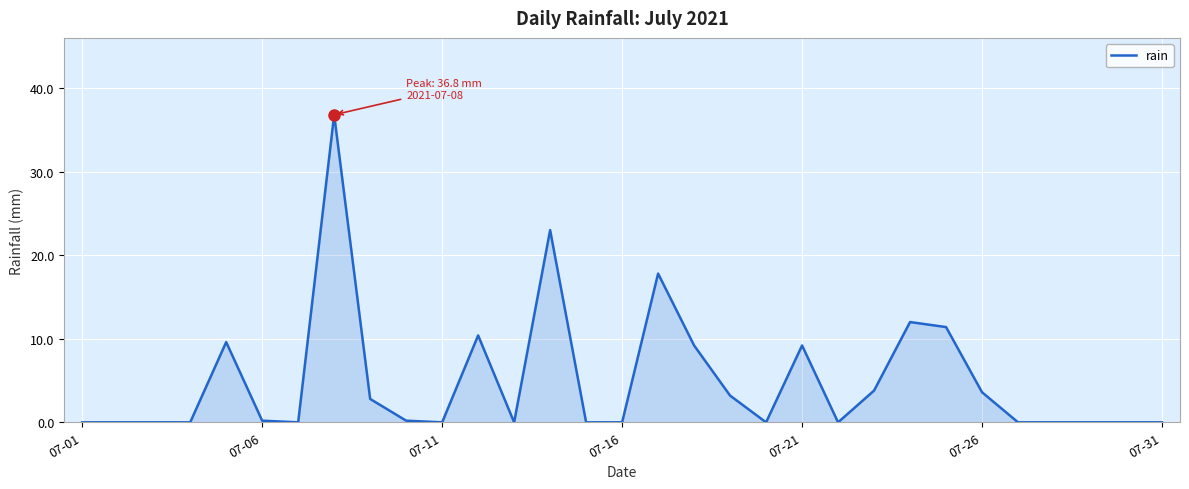

What is the maximum value shown in the chart?

36.8